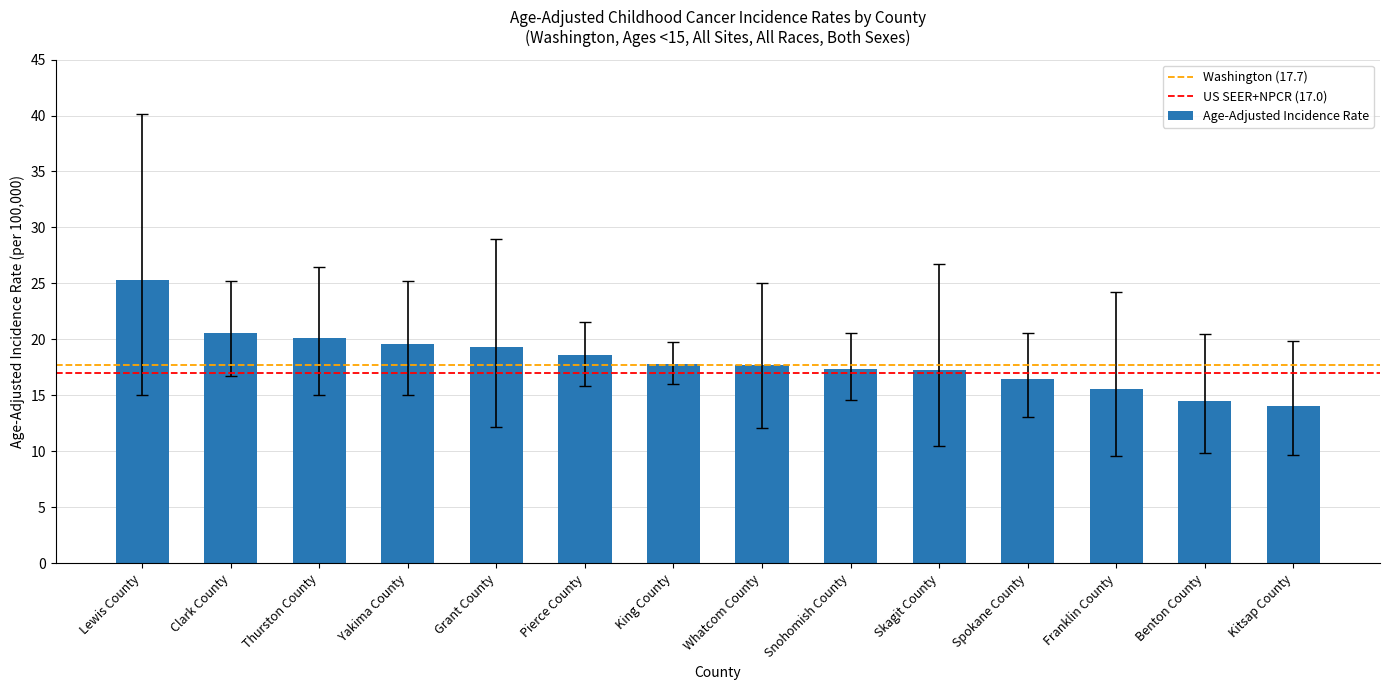

Between Yakima County and Skagit County, which is larger?

Yakima County